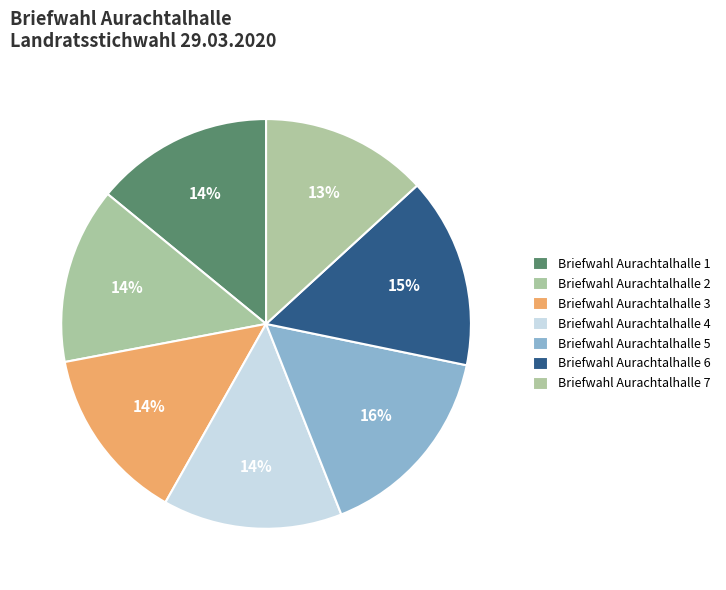

The Briefwahl Aurachtalhalle 1 slice represents 1% of the pie. True or false?

False